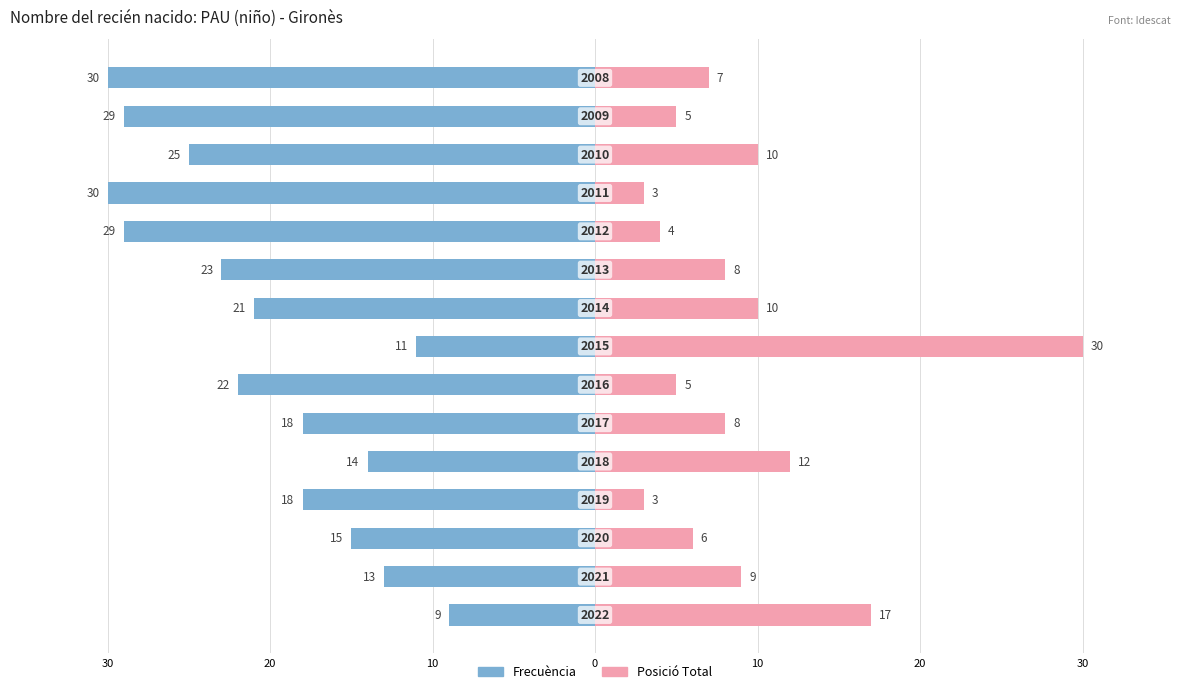

Between 20 and 40, which series saw the biggest shift?

Posición. Total